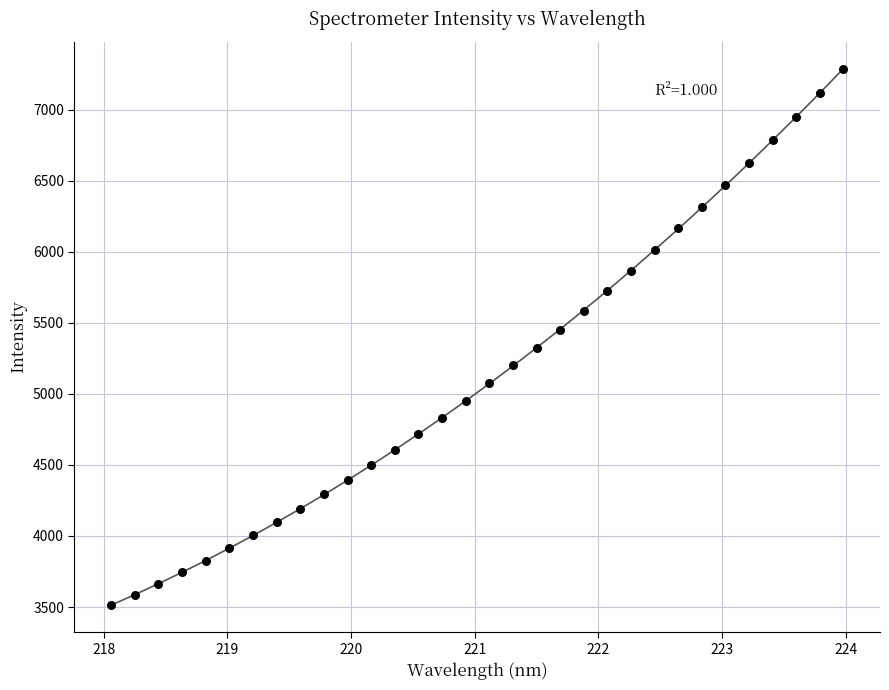

What is the range of Y values (max minus min)?

3774.0